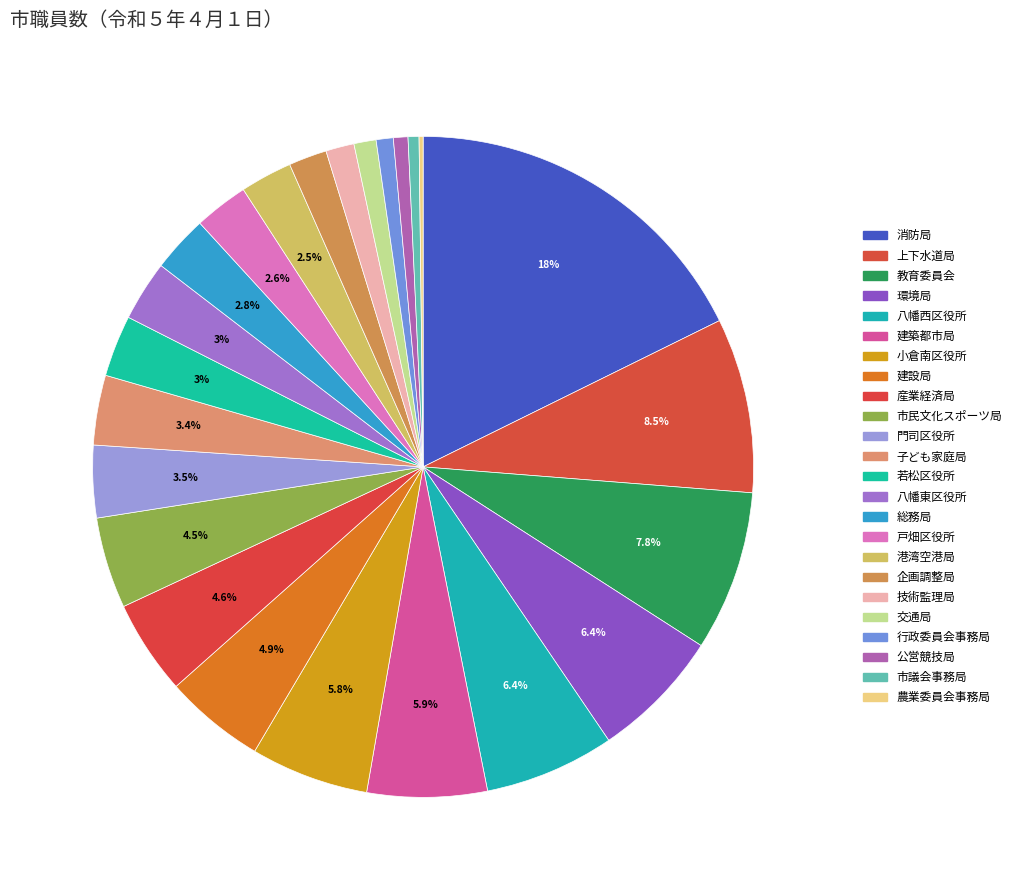

Is 行政委員会事務局 the majority of the pie?

No